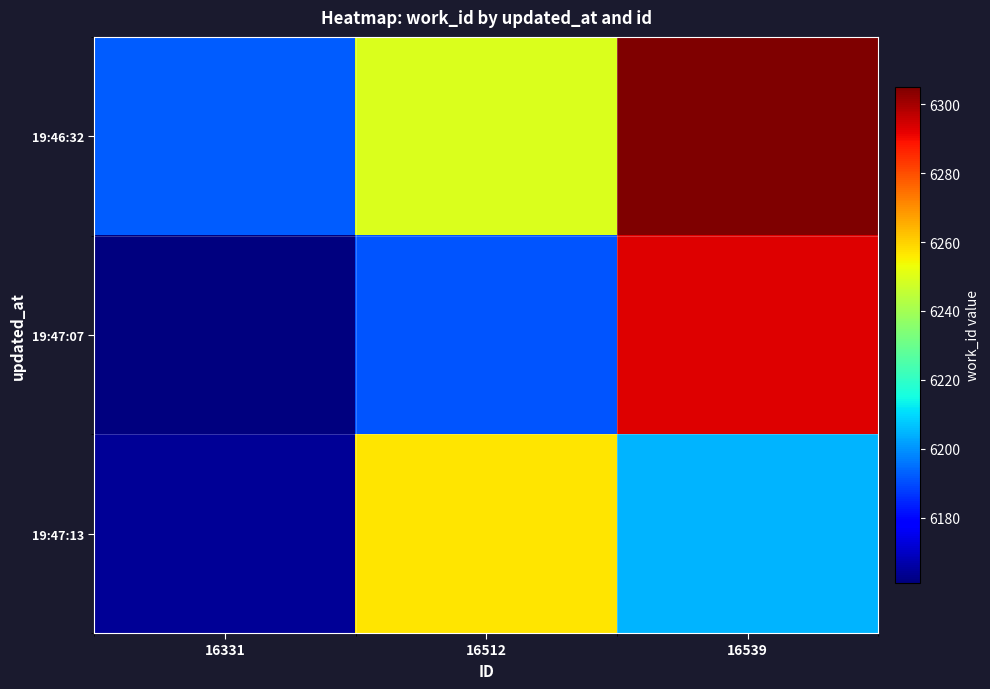

What is the difference between the highest and lowest values at 16331?

31.2